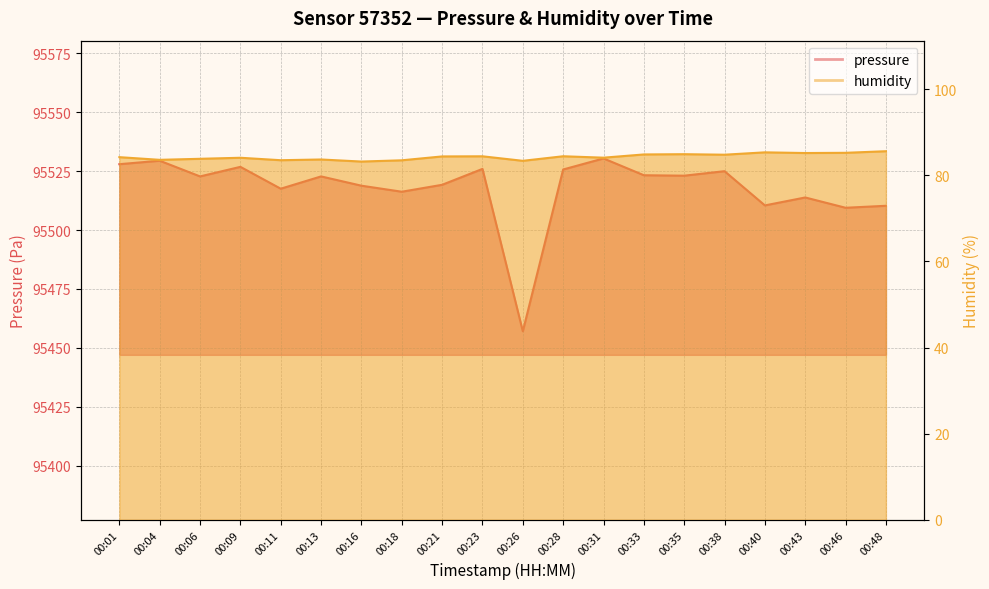

What is the average value of the humidity series?

84.3